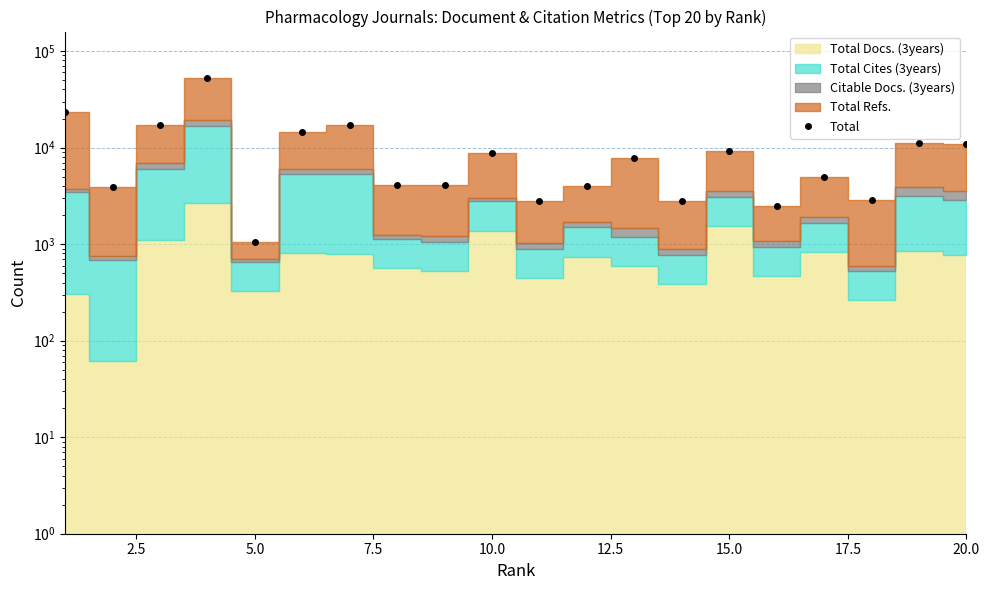

Reading left to right, transcribe all the data shown in this chart.

23580	3864	16955	53061	1054	14621	17215	4141	4070	8743	2793	4020	7857	2825	9194	2488	4977	2893	11058	10927